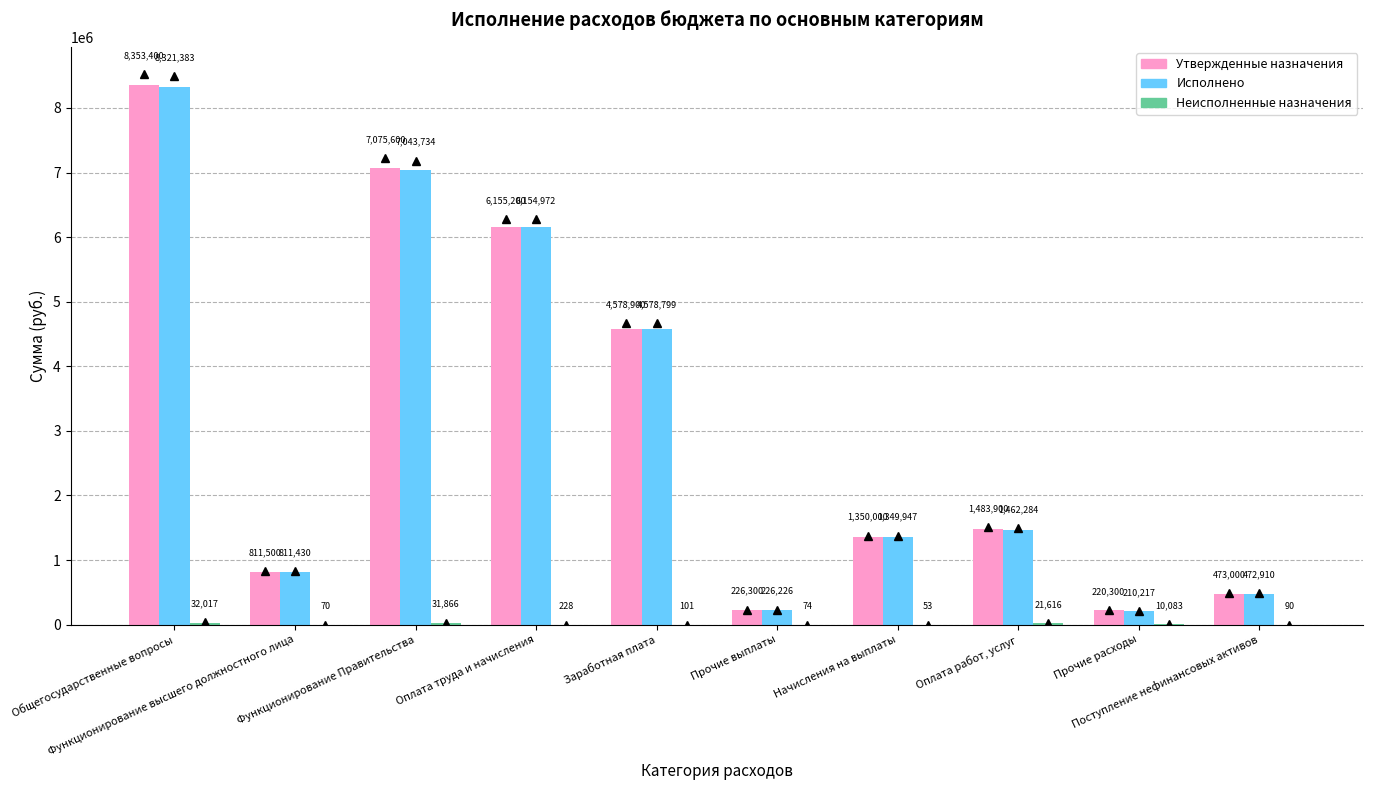

Are the bars horizontal?

No